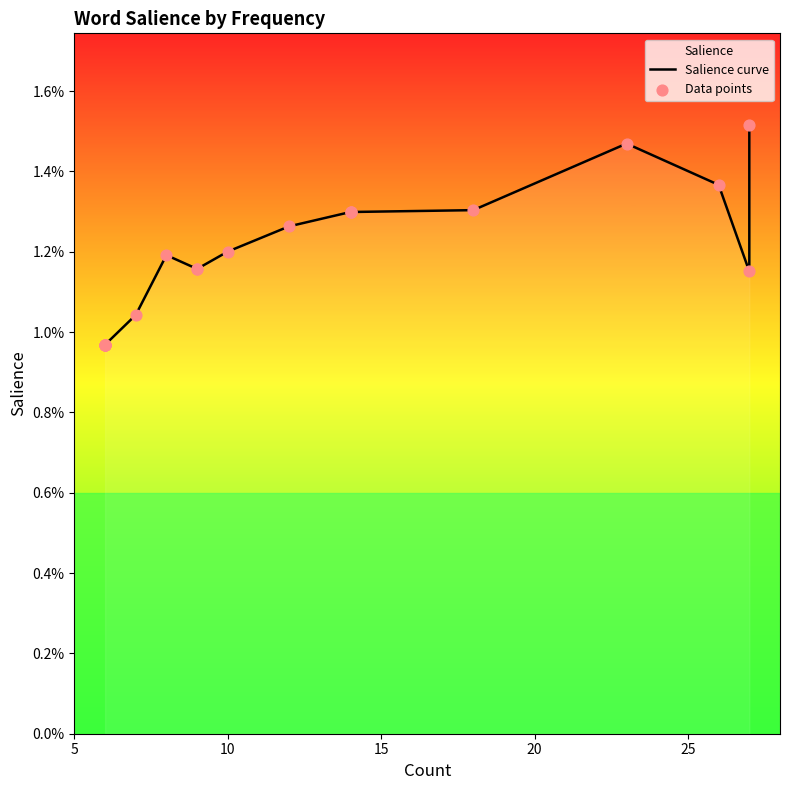

Which series has the largest total across all categories?

Salience curve